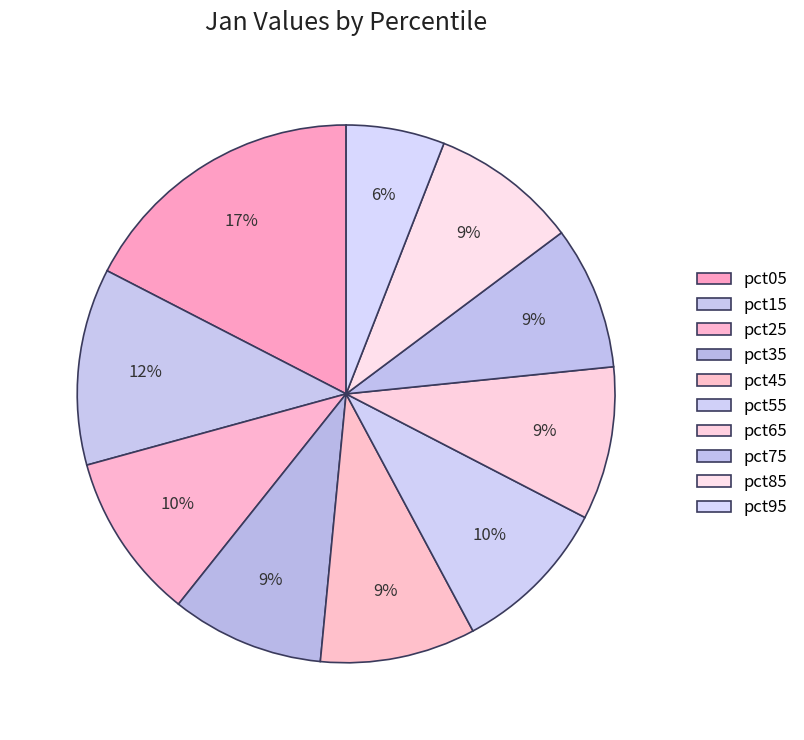

How many slices are in this pie chart?

10